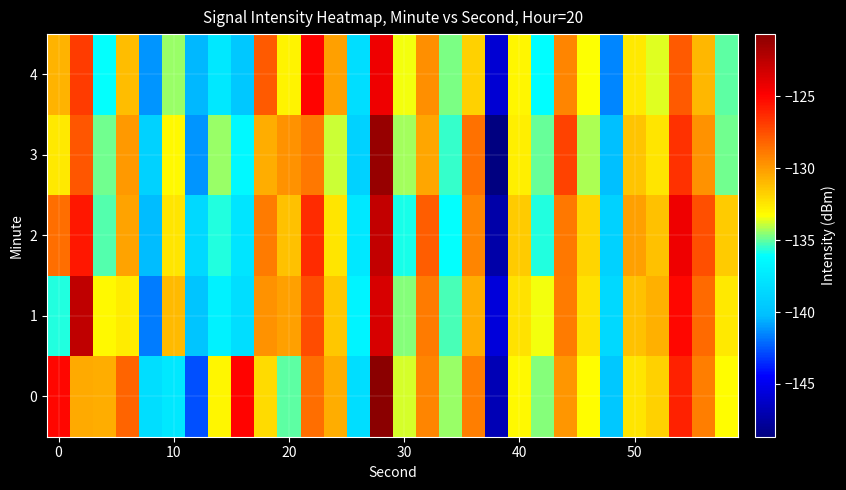

Count the number of categories in the chart.

30